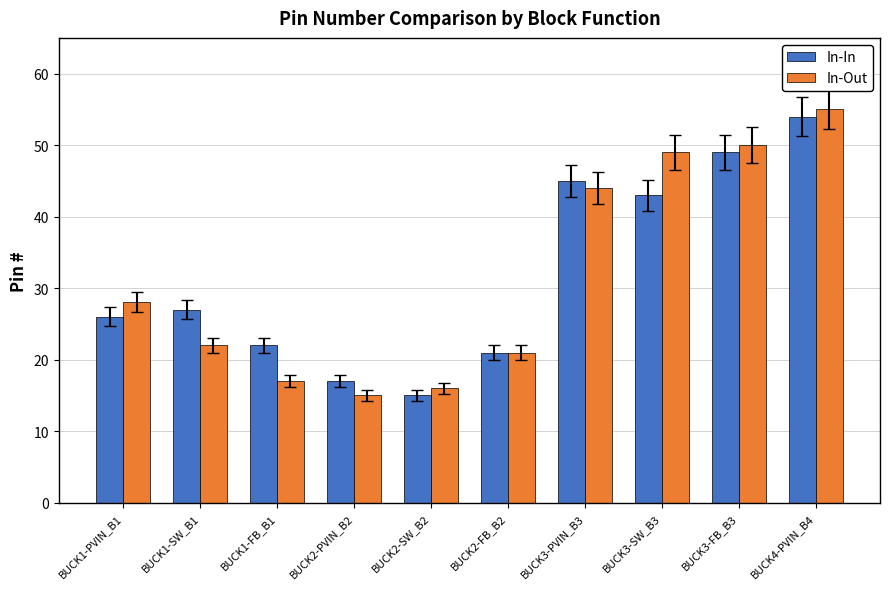

How many values in the In-Out series are below 28?

5